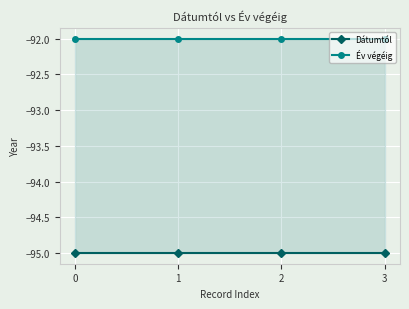

The value of Év végéig at 0 is -92. True or false?

True